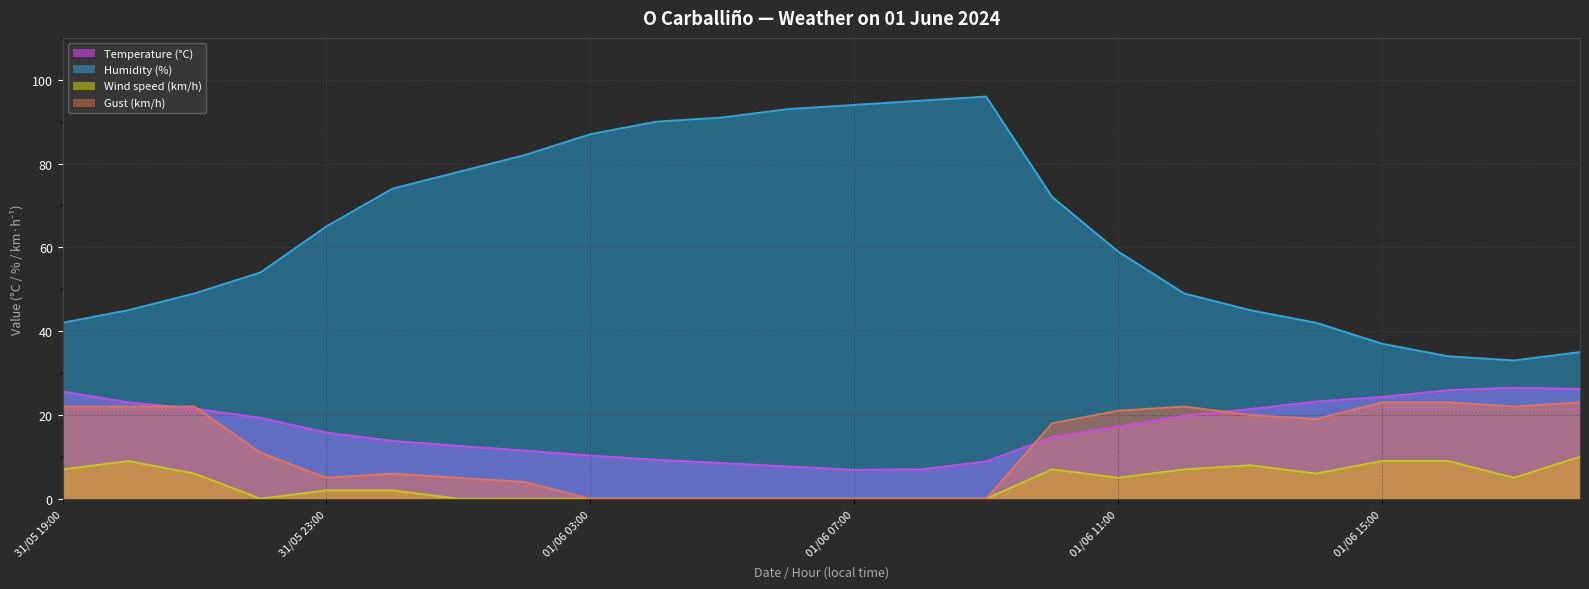

Reading left to right, list all the values displayed in this chart.

Temperature (°C): 25.6	23.0	21.5	19.3	15.8	13.8	12.6	11.5	10.3	9.3	8.5	7.7	6.9	7.0	8.9	14.7	17.2	19.8	21.4	23.2	24.3	25.9	26.5	26.2
Humidity (%): 42.0	45.0	49.0	54.0	65.0	74.0	78.0	82.0	87.0	90.0	91.0	93.0	94.0	95.0	96.0	72.0	59.0	49.0	45.0	42.0	37.0	34.0	33.0	35.0
Wind speed (km/h): 7.0	9.0	6.0	0.0	2.0	2.0	0.0	0.0	0.0	0.0	0.0	0.0	0.0	0.0	0.0	7.0	5.0	7.0	8.0	6.0	9.0	9.0	5.0	10.0
Gust (km/h): 22.0	22.0	22.0	11.0	5.0	6.0	5.0	4.0	0.0	0.0	0.0	0.0	0.0	0.0	0.0	18.0	21.0	22.0	20.0	19.0	23.0	23.0	22.0	23.0